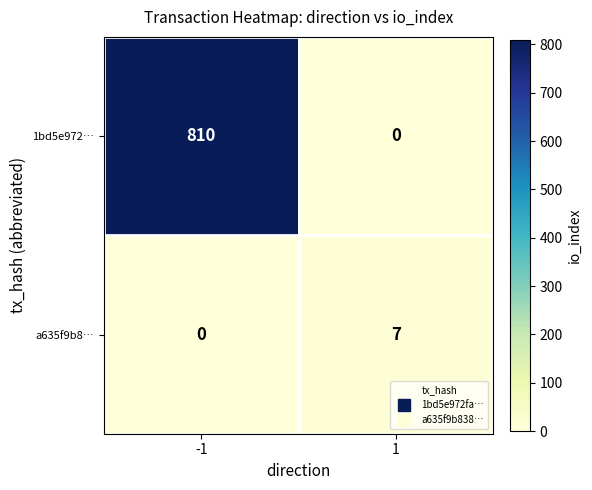

Which category has the highest value across all series?

-1